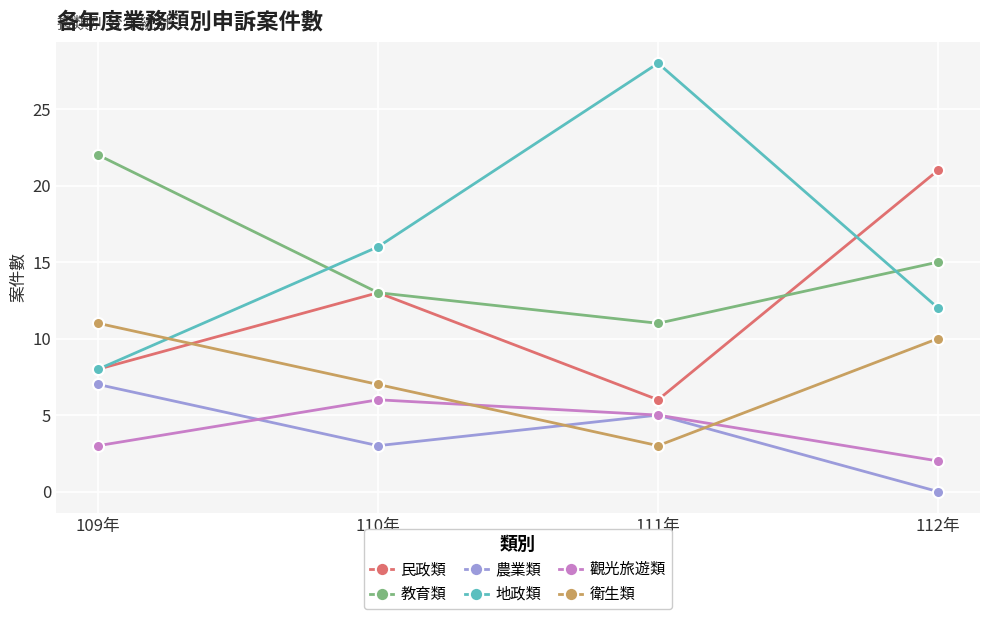

What is the sum of the 觀光旅遊類 values at 112年 and 109年?

5